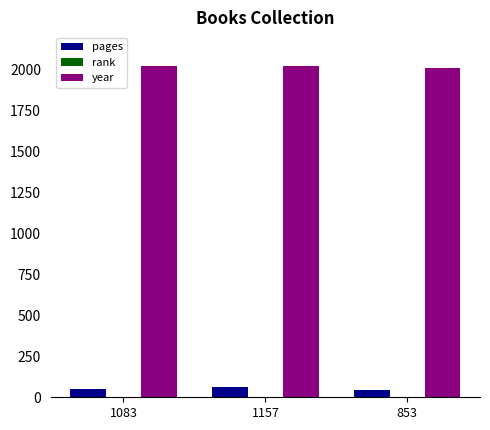

What is the maximum value shown in the chart?

2023